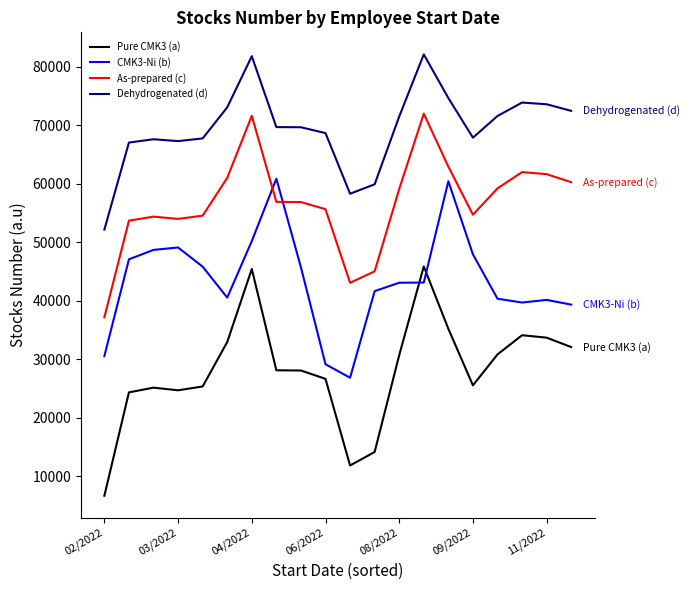

What is the difference between the maximum and minimum values in the As-prepared (c) series?

34817.0